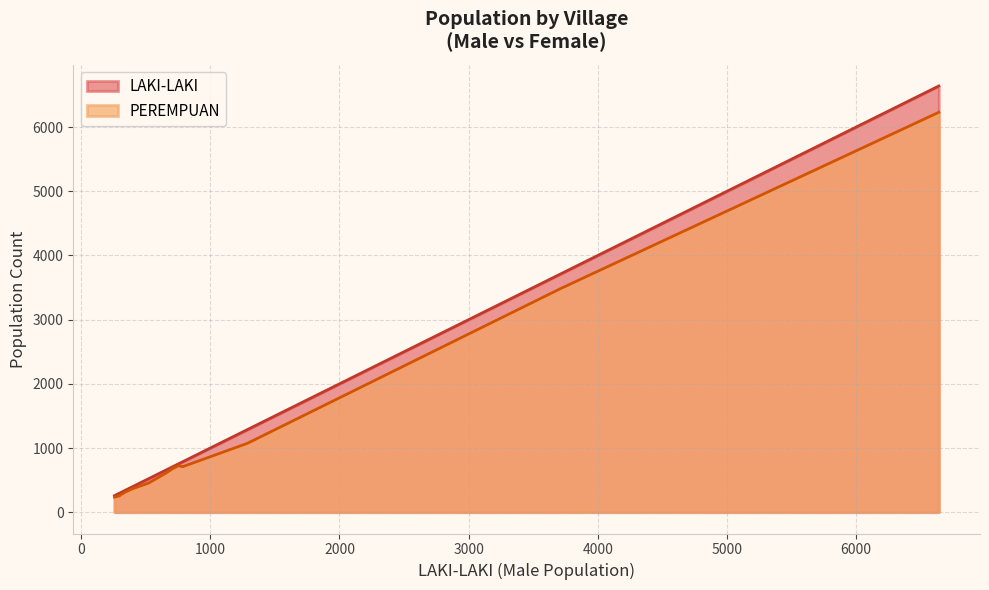

Which series has the widest spread of values?

LAKI-LAKI